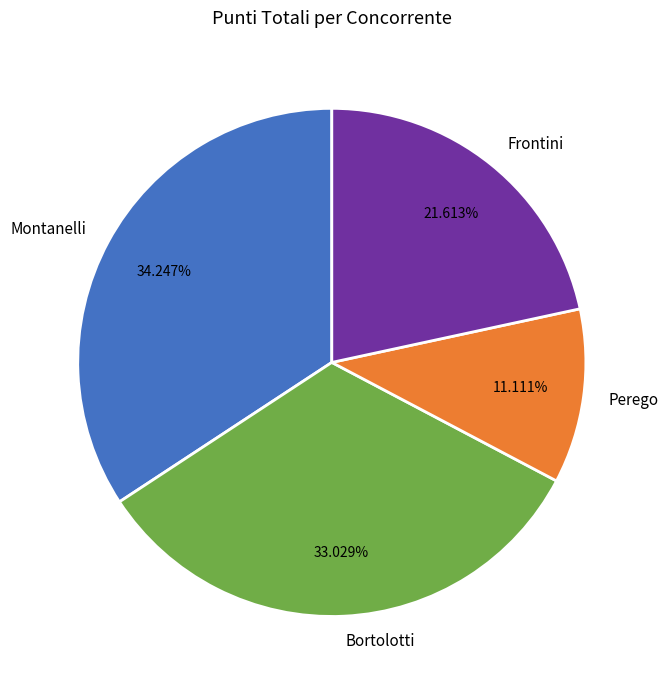

To the nearest percent, what is the combined percentage of Frontini and Montanelli?

56%